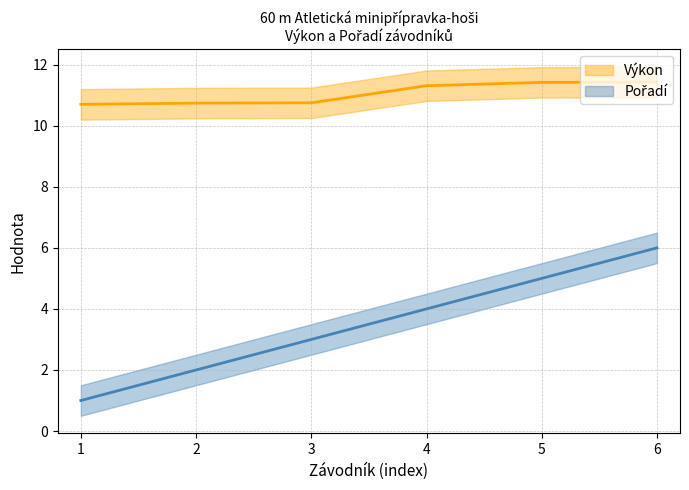

What is the value of the Výkon point at the 5th from the left?

11.4